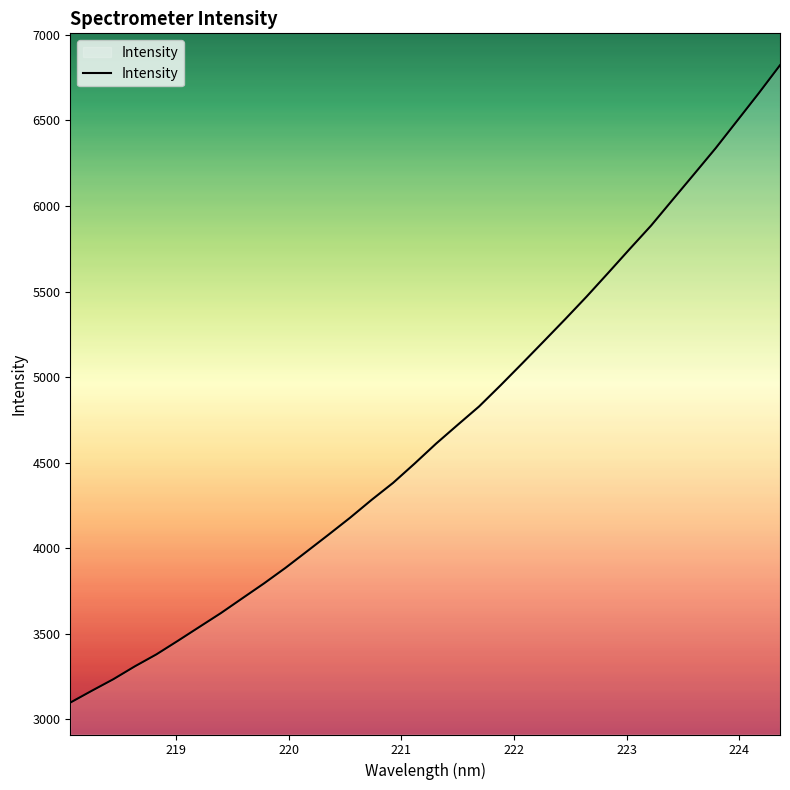

What is the difference between the maximum and minimum values?

3723.8